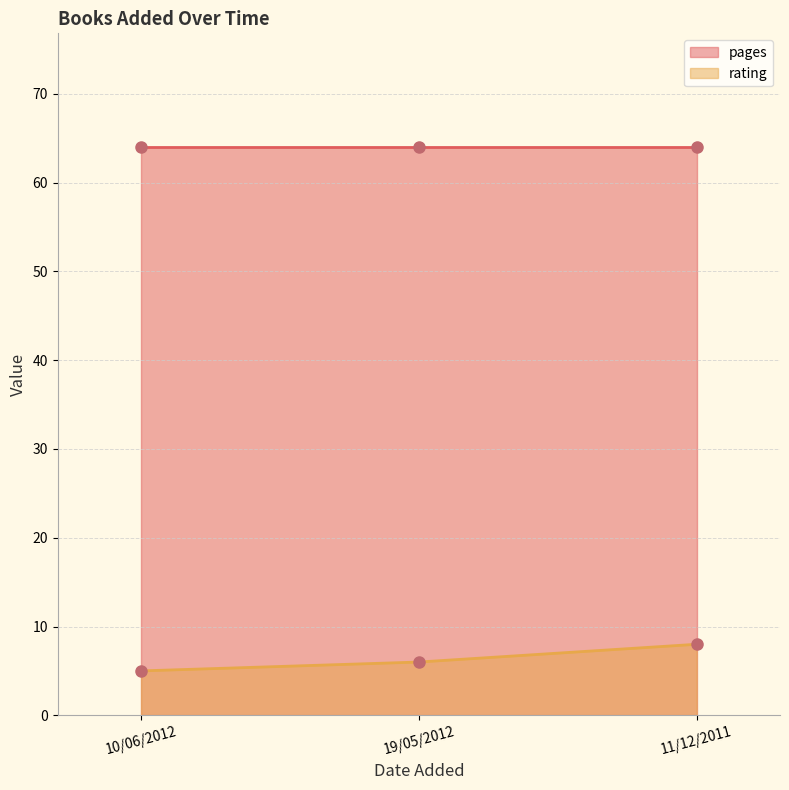

What is the ratio of the value at 10/06/2012 to the value at 11/12/2011?

0.6